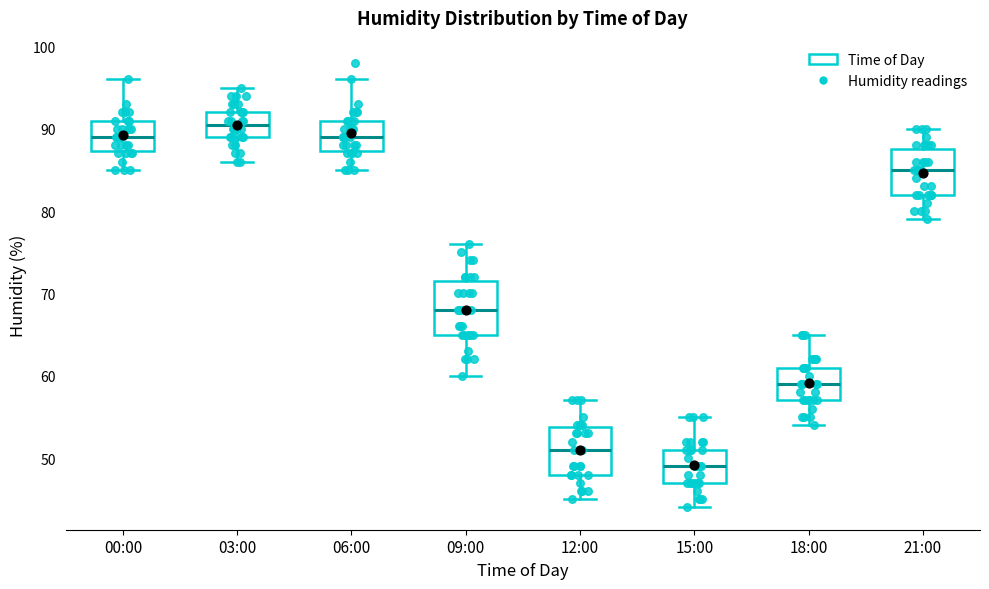

Reading left to right, transcribe this box plot: for each box, give where its median line is, the range the box spans, and where its two whiskers end, as read against the y-axis. The values are not printed on the chart, so give them approximately, as read against the axis.

00:00: median 89, box 87 to 91, whiskers 85 to 96
03:00: median 91, box 89 to 92, whiskers 86 to 95
06:00: median 89, box 87 to 91, whiskers 85 to 96
09:00: median 68, box 65 to 72, whiskers 60 to 76
12:00: median 51, box 48 to 54, whiskers 45 to 57
15:00: median 49, box 47 to 51, whiskers 44 to 55
18:00: median 59, box 57 to 61, whiskers 54 to 65
21:00: median 85, box 82 to 88, whiskers 79 to 90